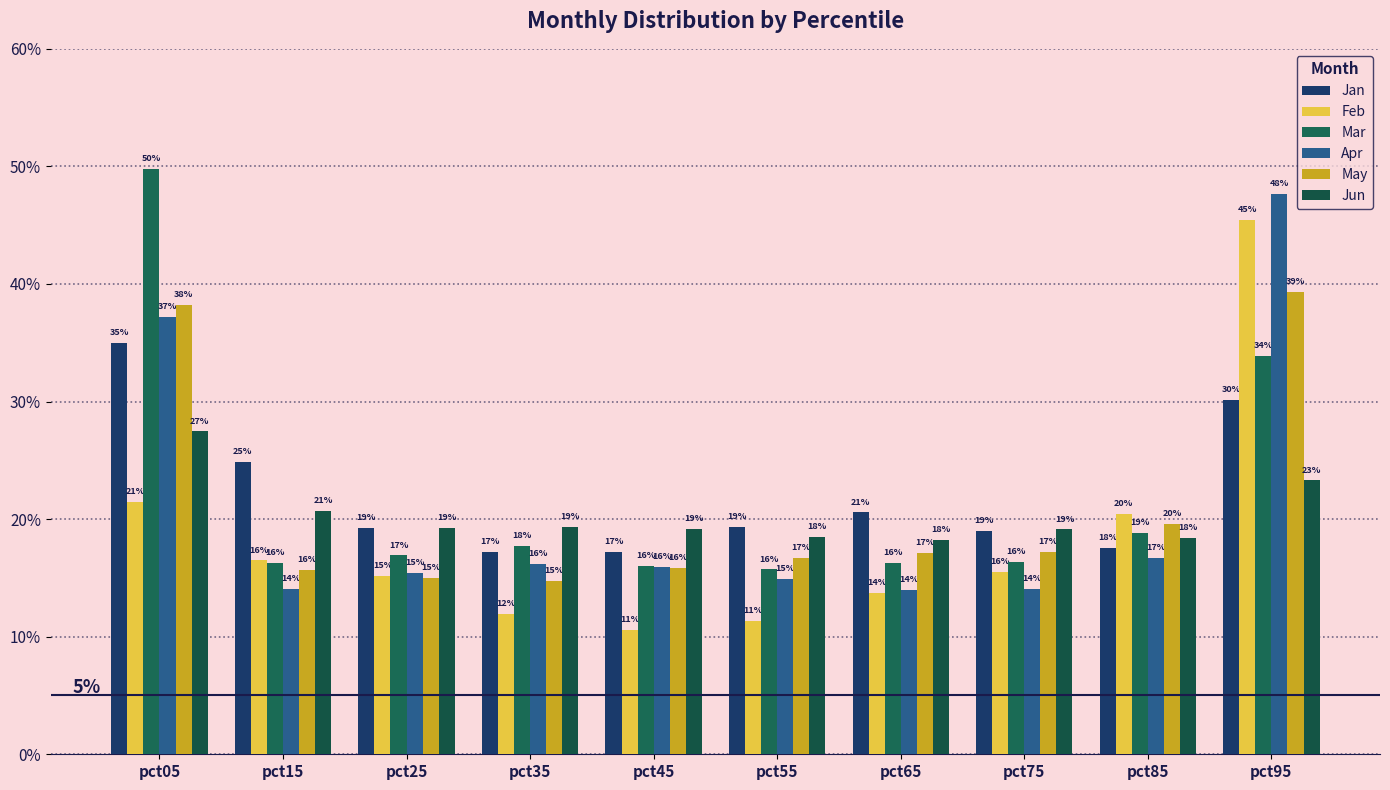

Are the bars grouped side by side (vs. stacked)?

Yes